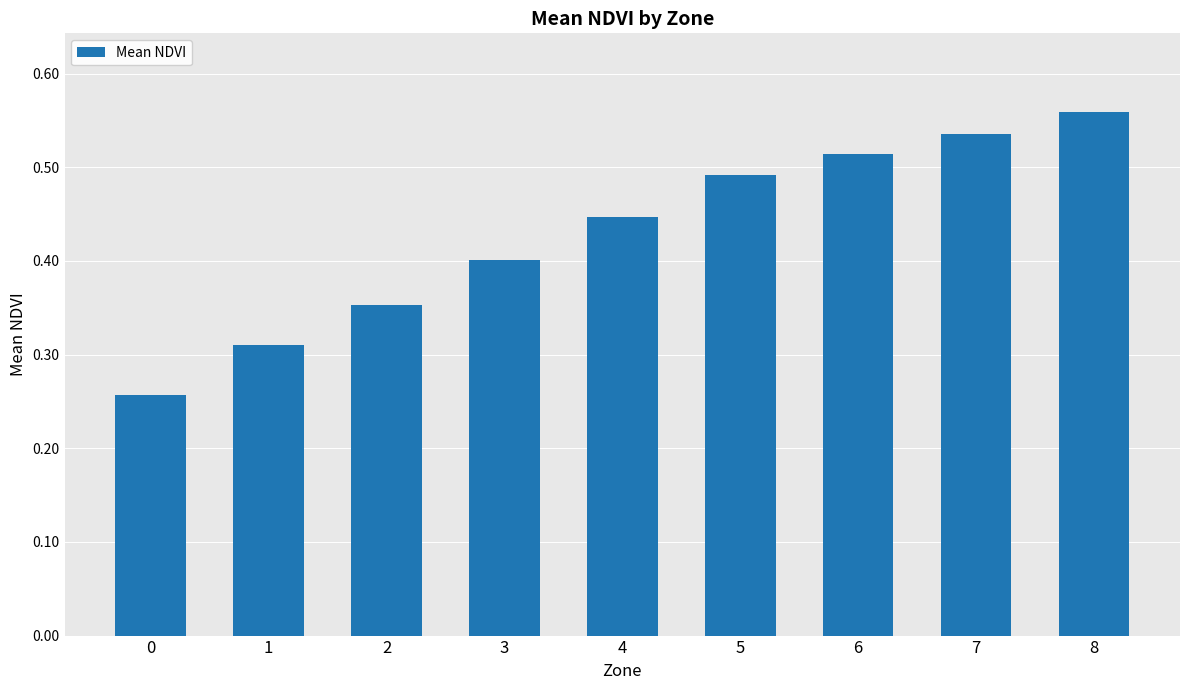

Count the values in the range 0 to 1.

9